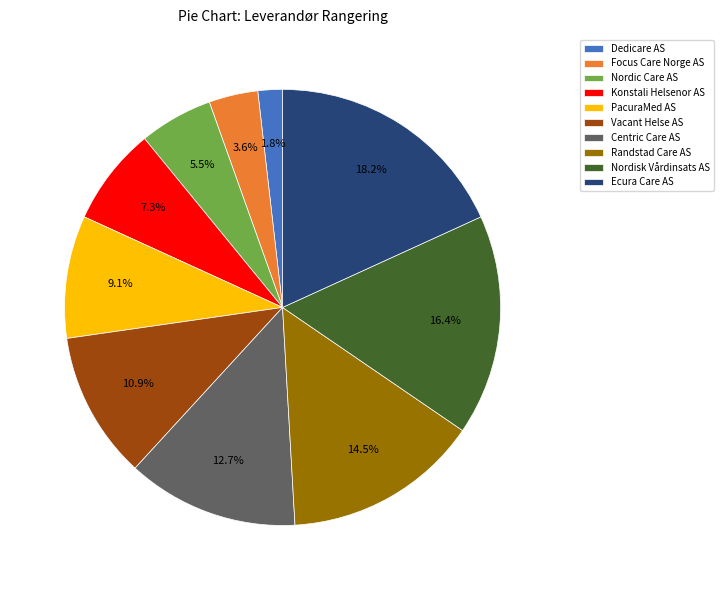

How many segments does this pie chart have?

10